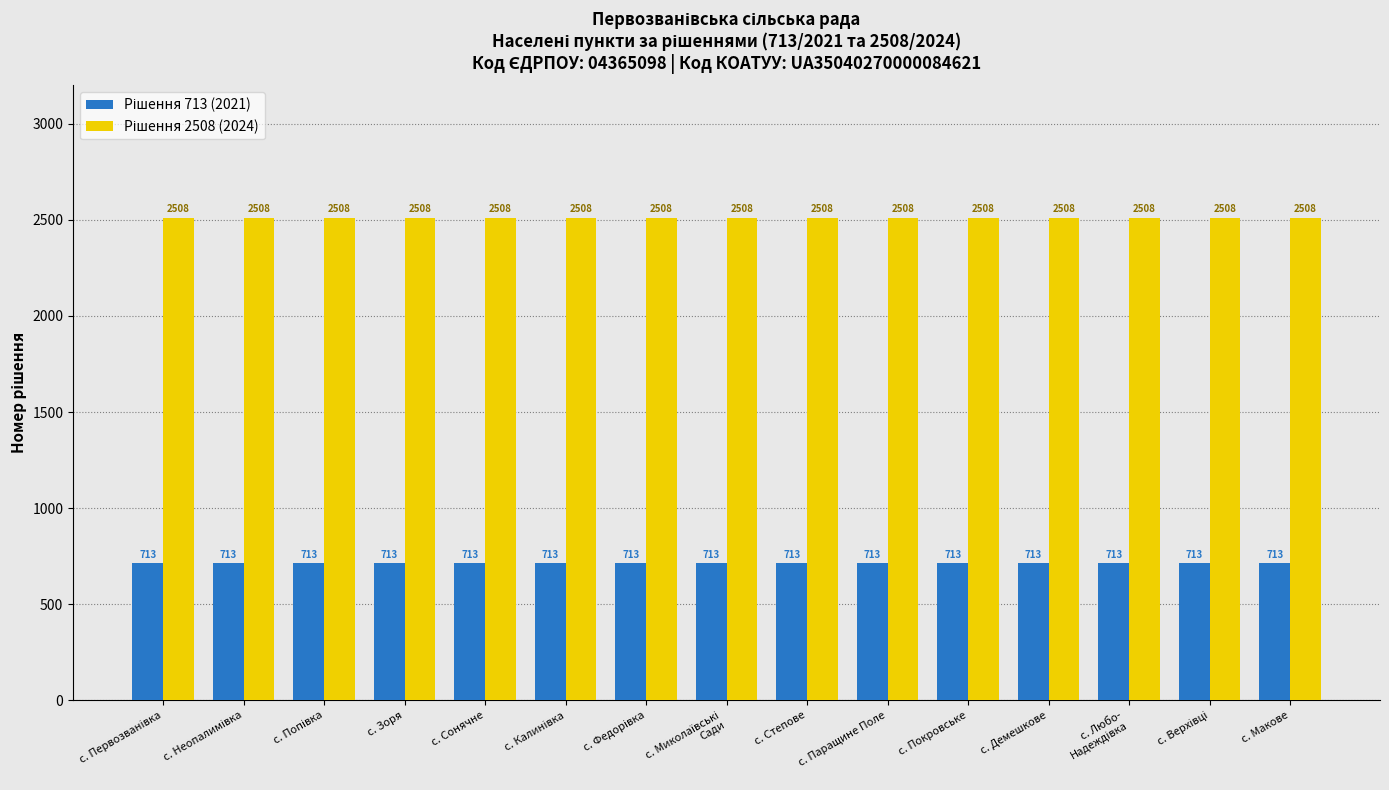

At how many categories does at least one series exceed 1906?

15